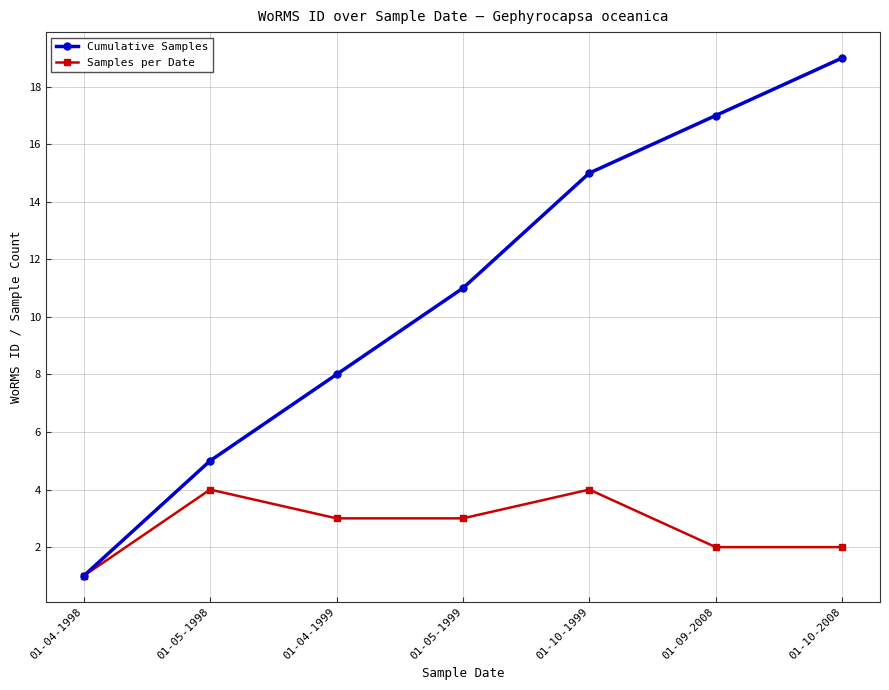

Reading left to right, extract all data points from this chart.

Cumulative Samples: 01-04-1998=1	01-05-1998=5	01-04-1999=8	01-05-1999=11	01-10-1999=15	01-09-2008=17	01-10-2008=19
Samples per Date: 01-04-1998=1	01-05-1998=4	01-04-1999=3	01-05-1999=3	01-10-1999=4	01-09-2008=2	01-10-2008=2